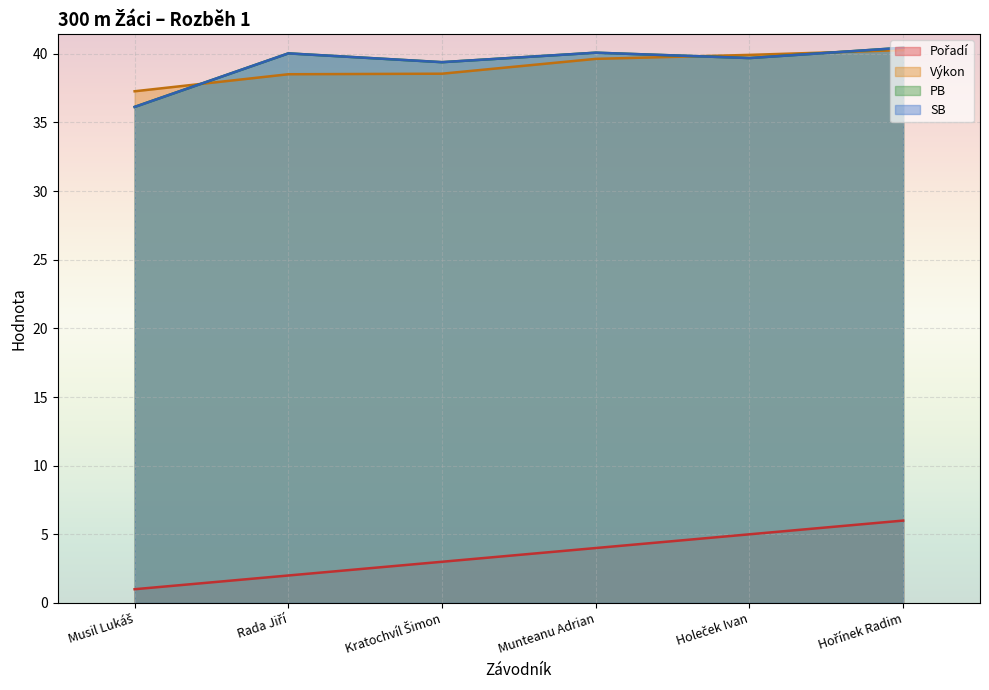

Which has a higher value, Kratochvíl Šimon or Musil Lukáš?

Kratochvíl Šimon